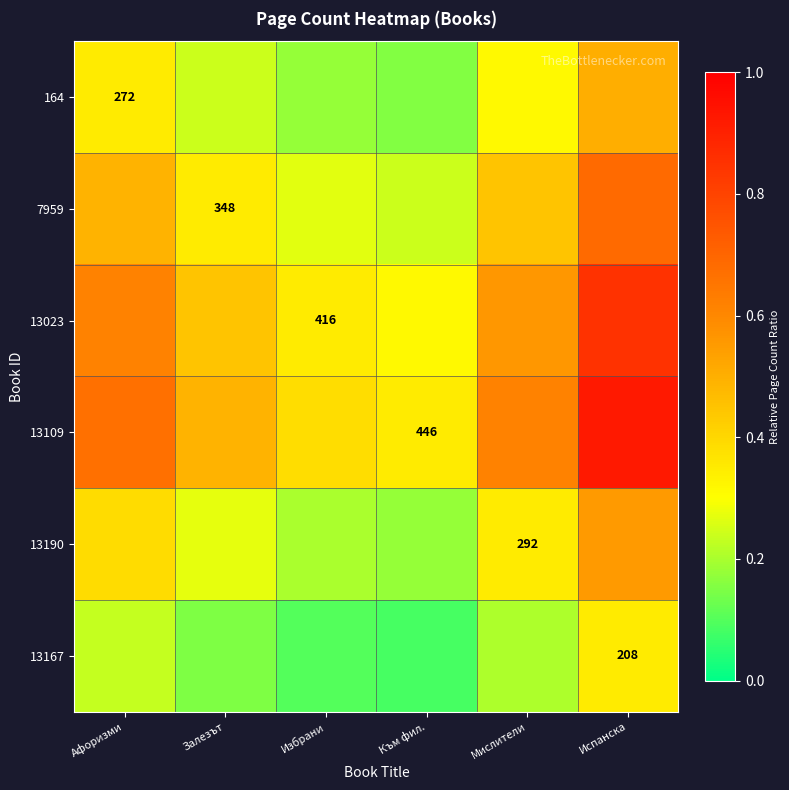

Which series has the largest total across all categories?

13109